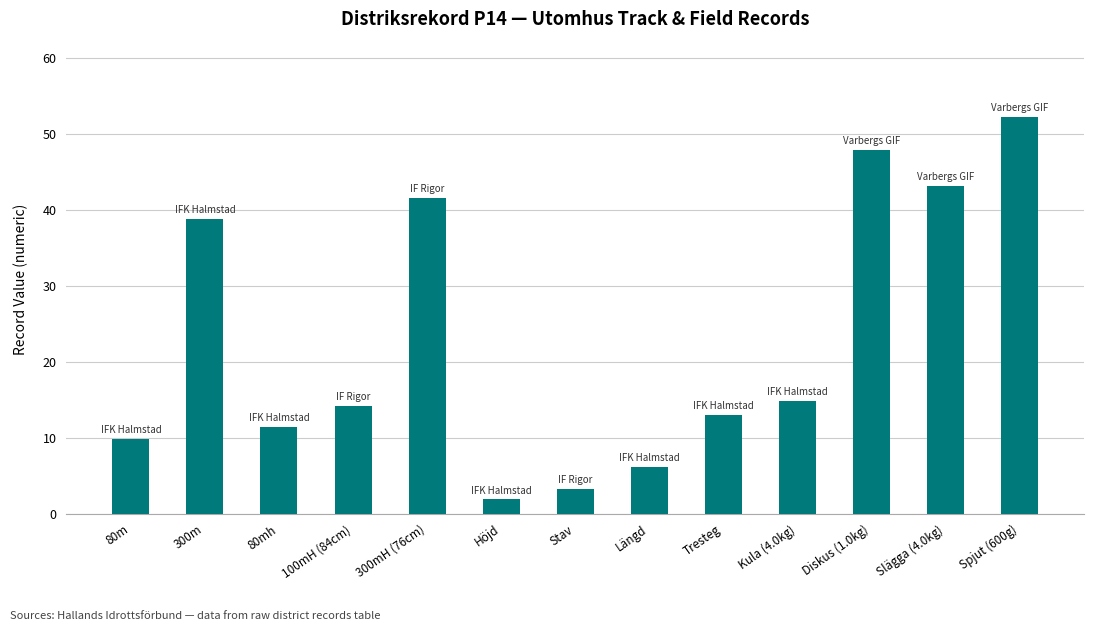

The chart shows a value of 52.1 at Spjut (600g). True or false?

True